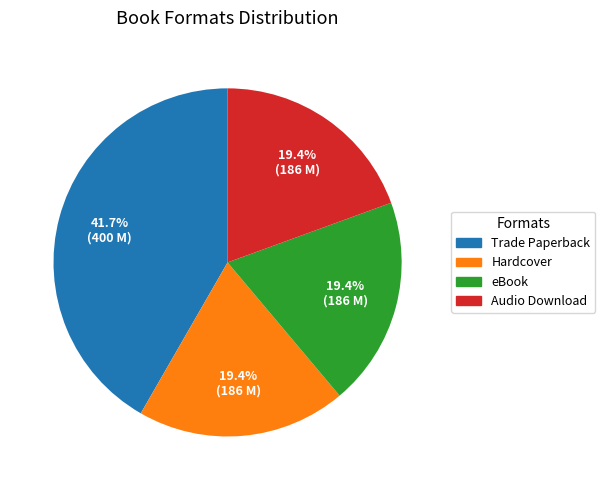

Is there any slice that represents more than half of the pie?

No